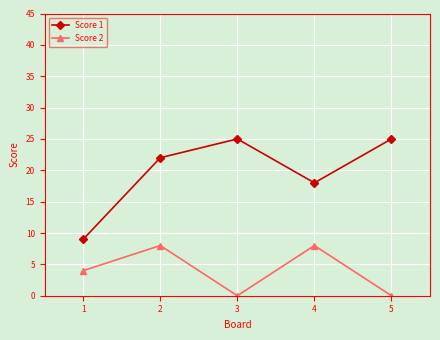

Reading left to right, what are all the values shown in this chart?

Score 1: 9	22	25	18	25
Score 2: 4	8	0	8	0